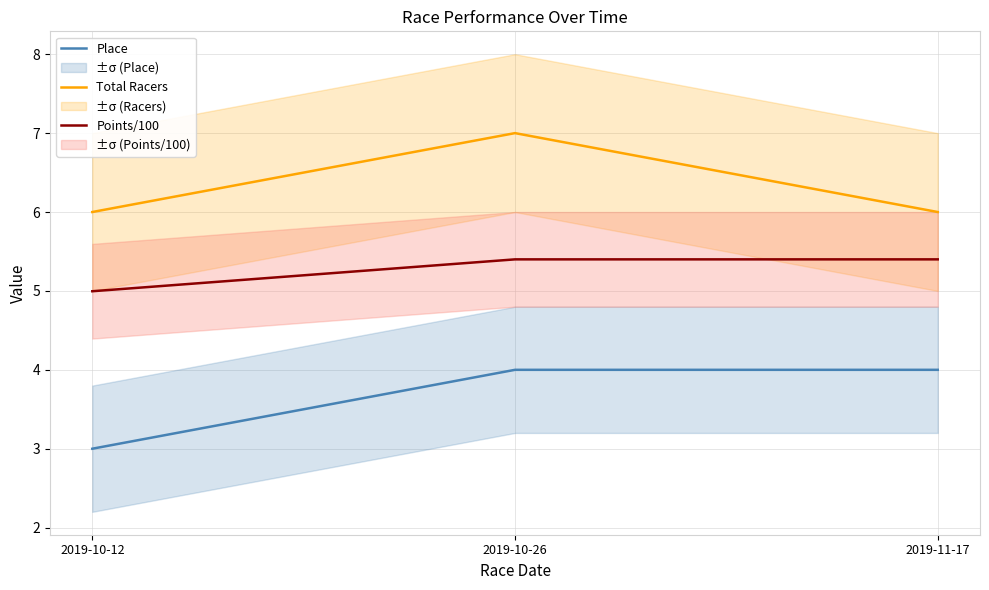

What is the minimum value shown in the chart?

3.0